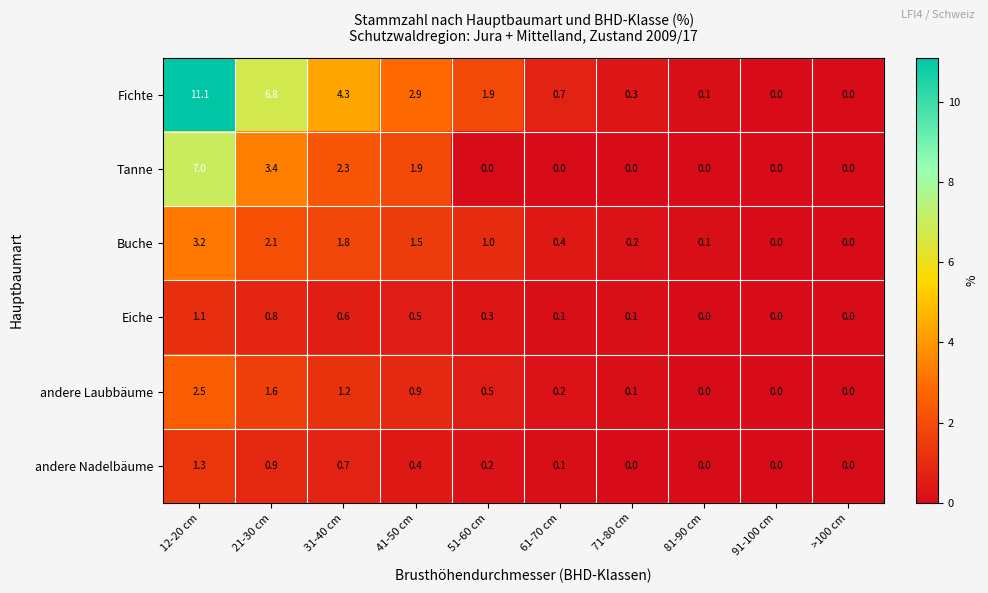

At which category does the chart reach its peak across all series?

12-20 cm